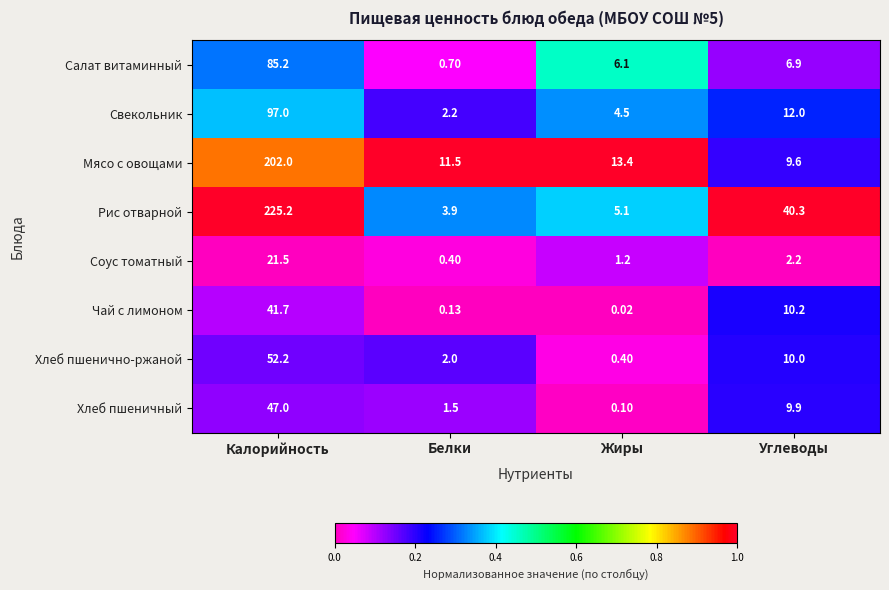

List the series in order of their peak value, highest first.

Рис отварной, Мясо с овощами, Свекольник, Салат витаминный, Хлеб пшенично-ржаной, Хлеб пшеничный, Чай с лимоном, Соус томатный